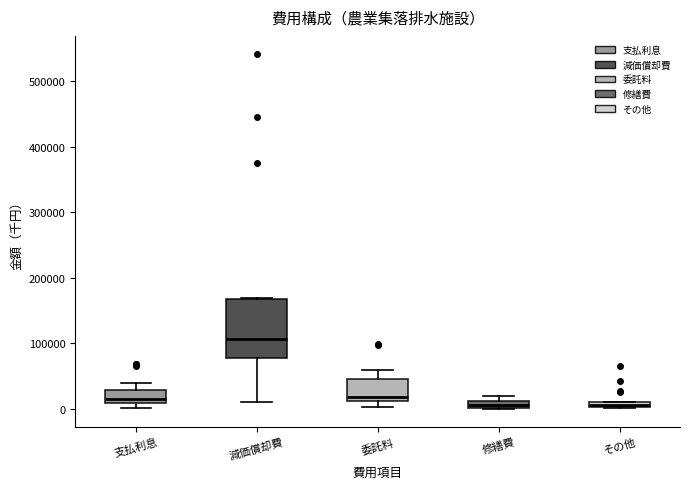

Where is the lower edge of the box for 修繕費 on the y-axis? The values are not printed on the chart, so give them approximately, as read against the axis.

0